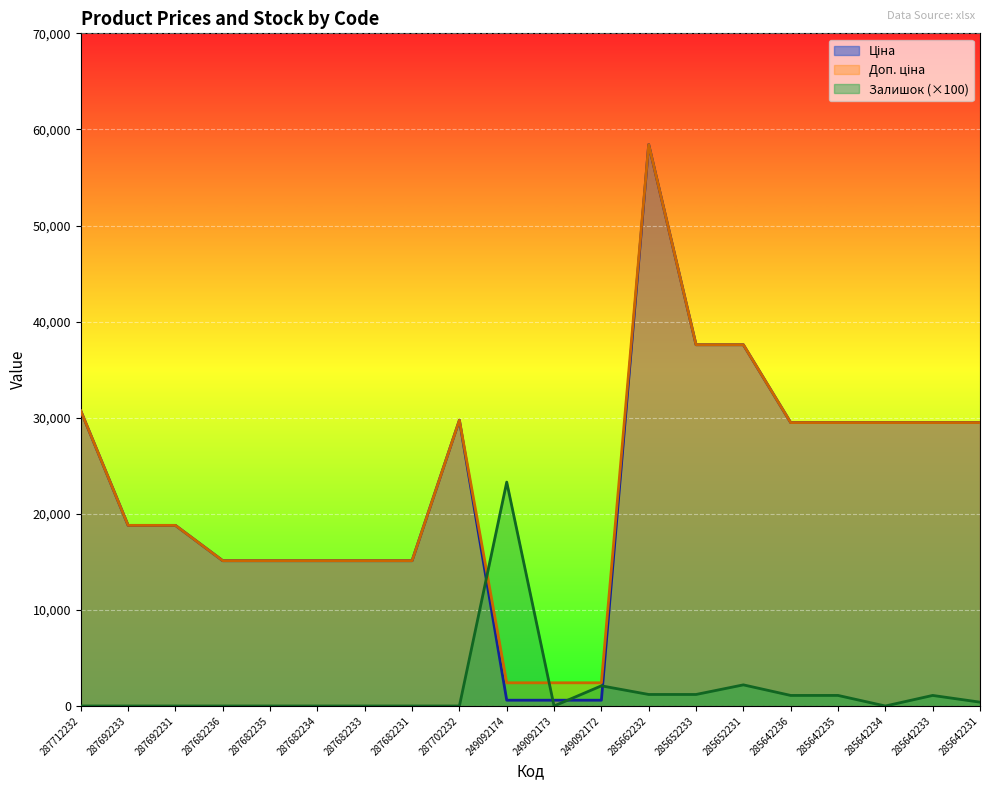

At 285642233, list the series in order from largest to smallest.

Ціна, Доп. ціна, Залишок